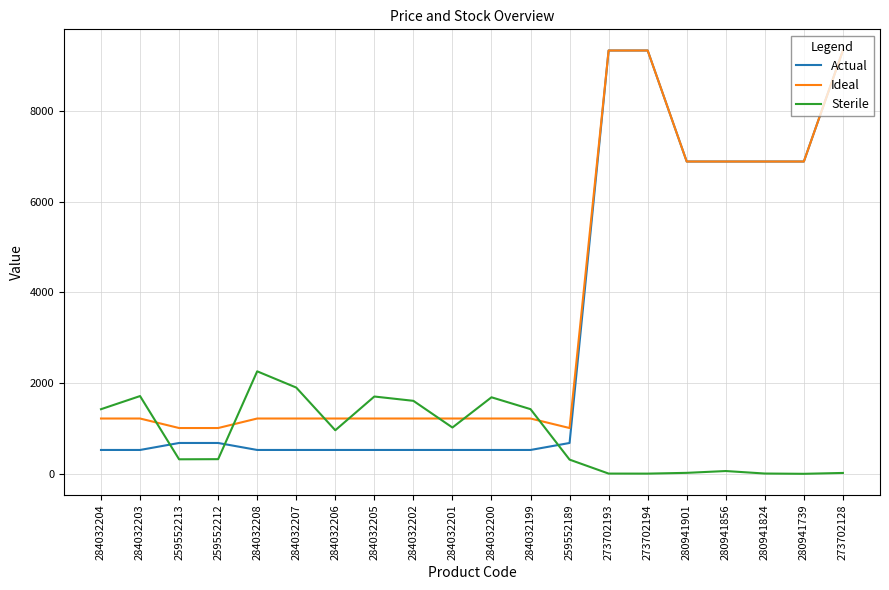

What is the maximum value shown in the chart?

9321.4